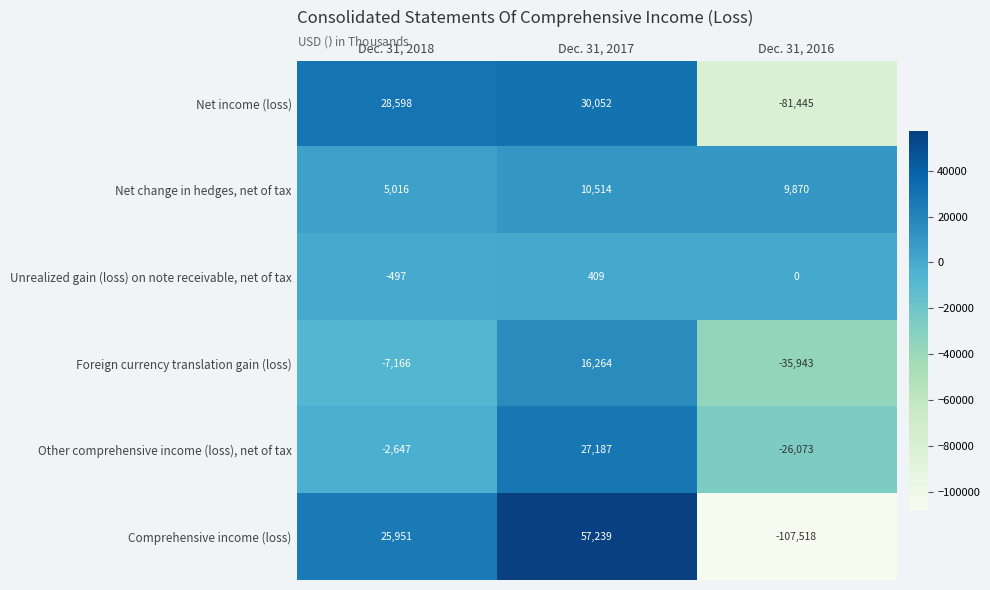

True or false: Foreign currency translation gain (loss) has a value of -7751 at Dec. 31, 2016.

False